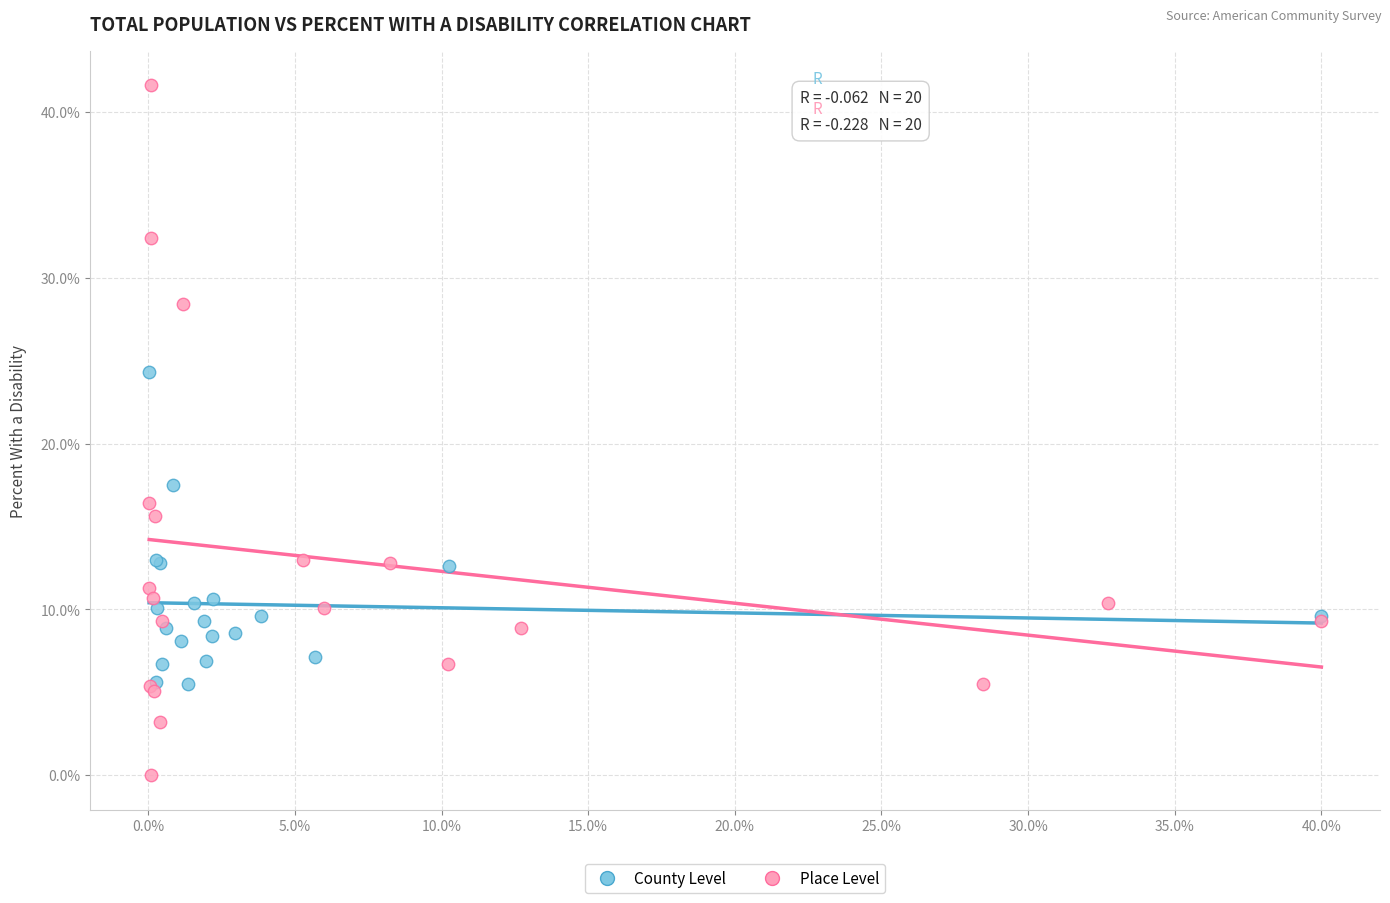

Which series contains the highest Y value?

Place Level